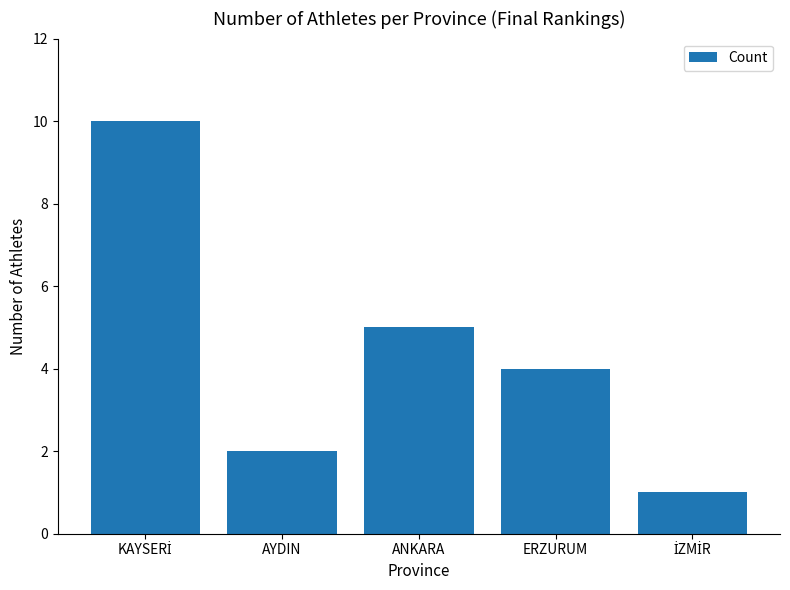

Which has a higher value, ERZURUM or ANKARA?

ANKARA